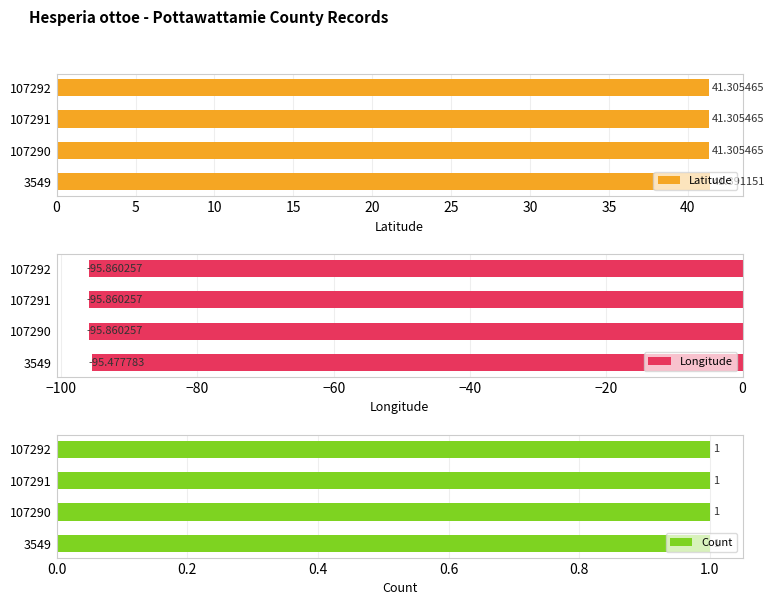

What is the minimum value for Longitude?

-95.9